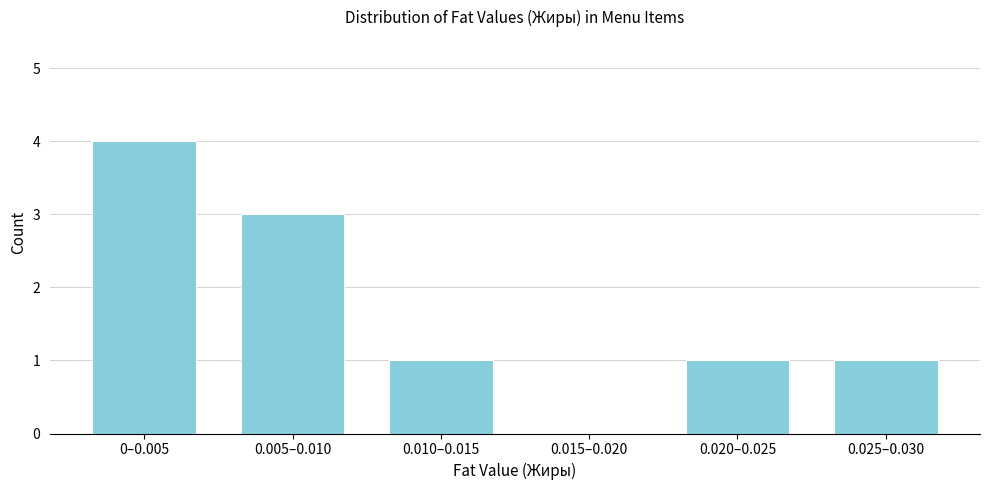

Reading left to right, extract all data points from this chart.

0–0.005=4	0.005–0.010=3	0.010–0.015=1	0.015–0.020=0	0.020–0.025=1	0.025–0.030=1